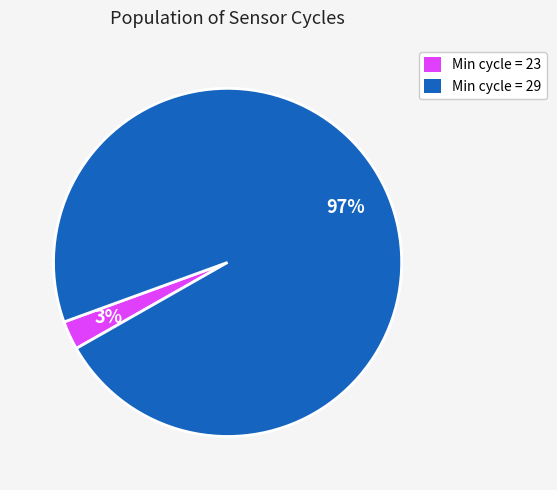

To the nearest percent, what is the average slice percentage?

50%